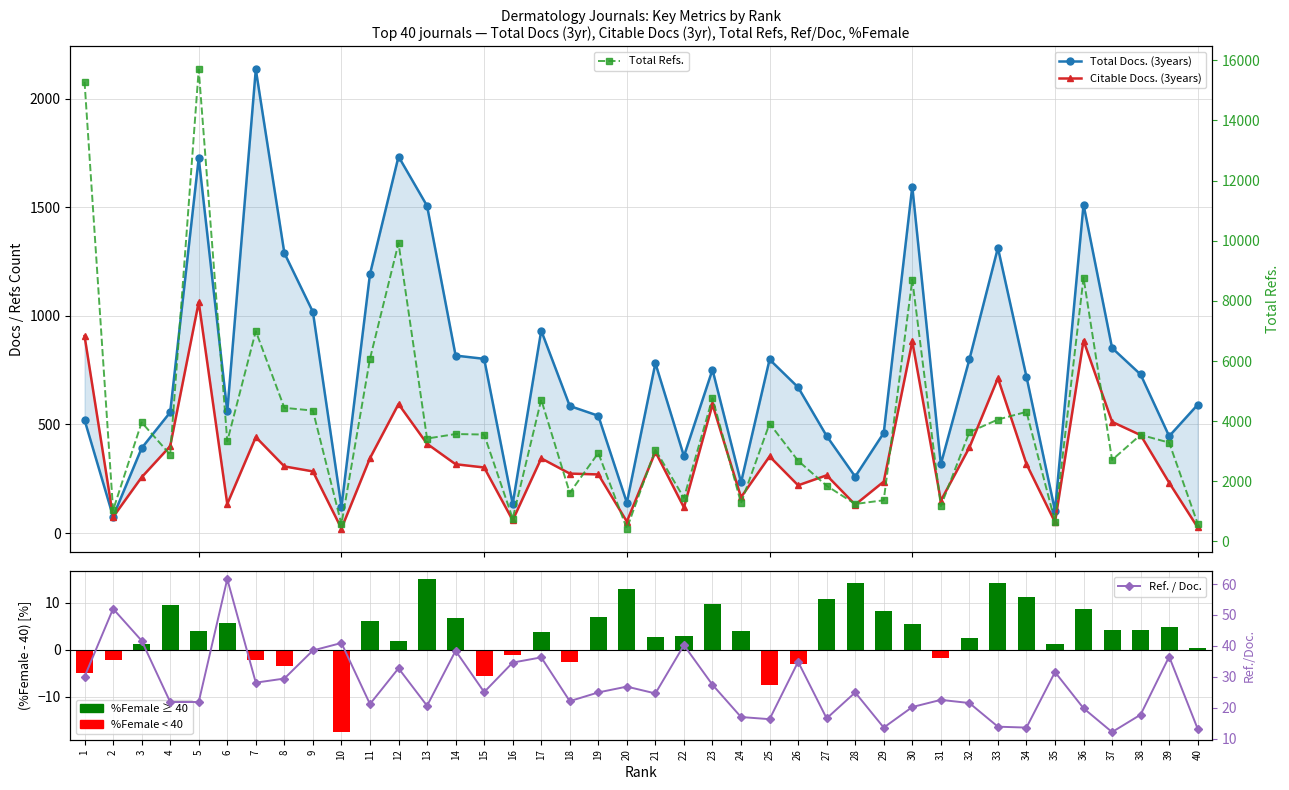

What is the average value of the %Female - 40 series?

3.3